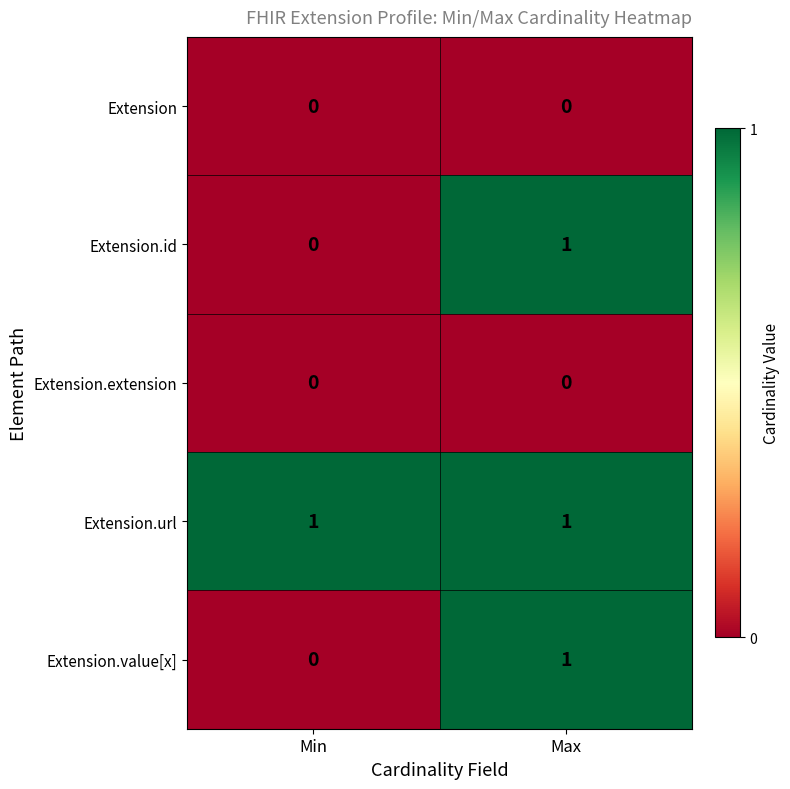

At which label does Extension.id reach its peak?

Max